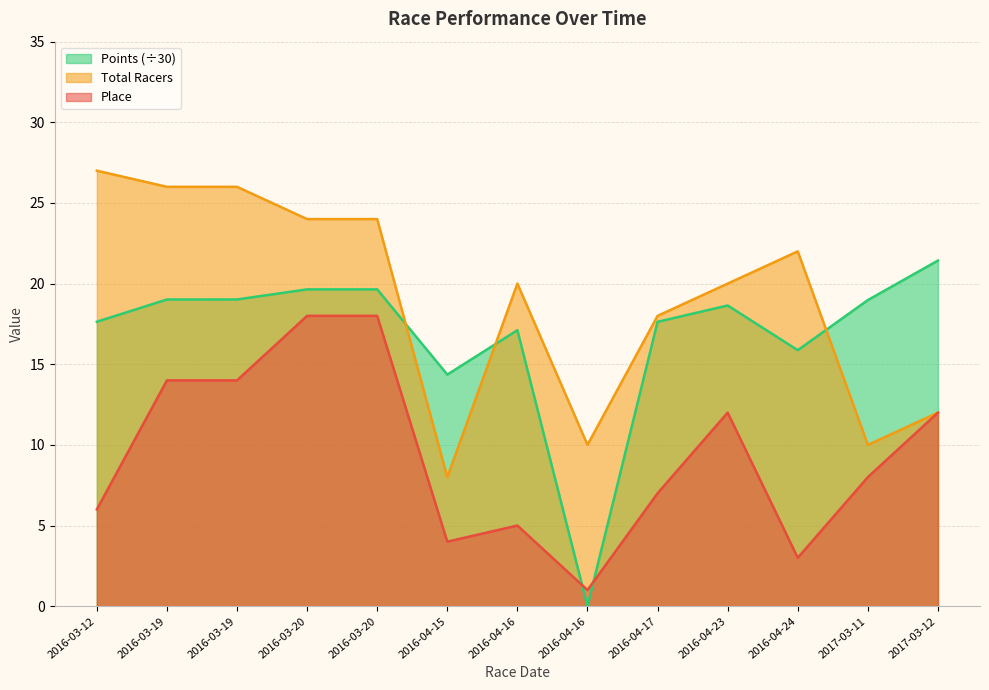

Read the Place value at 2017-03-12.

12.0